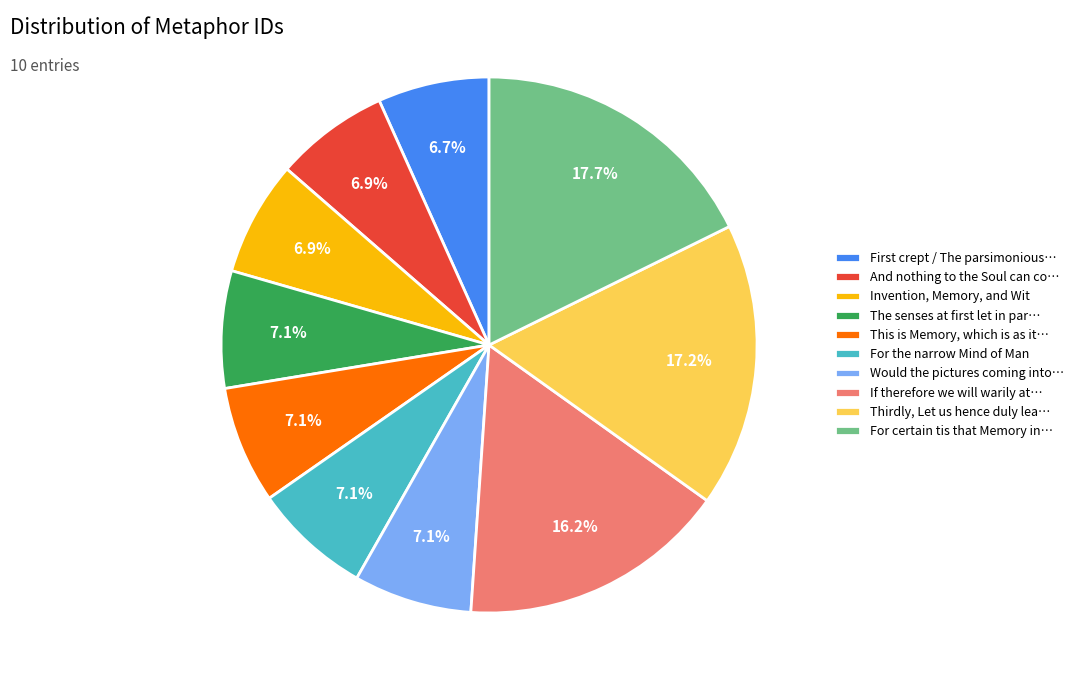

Which category has the biggest portion of the pie?

For certain tis that Memory in…